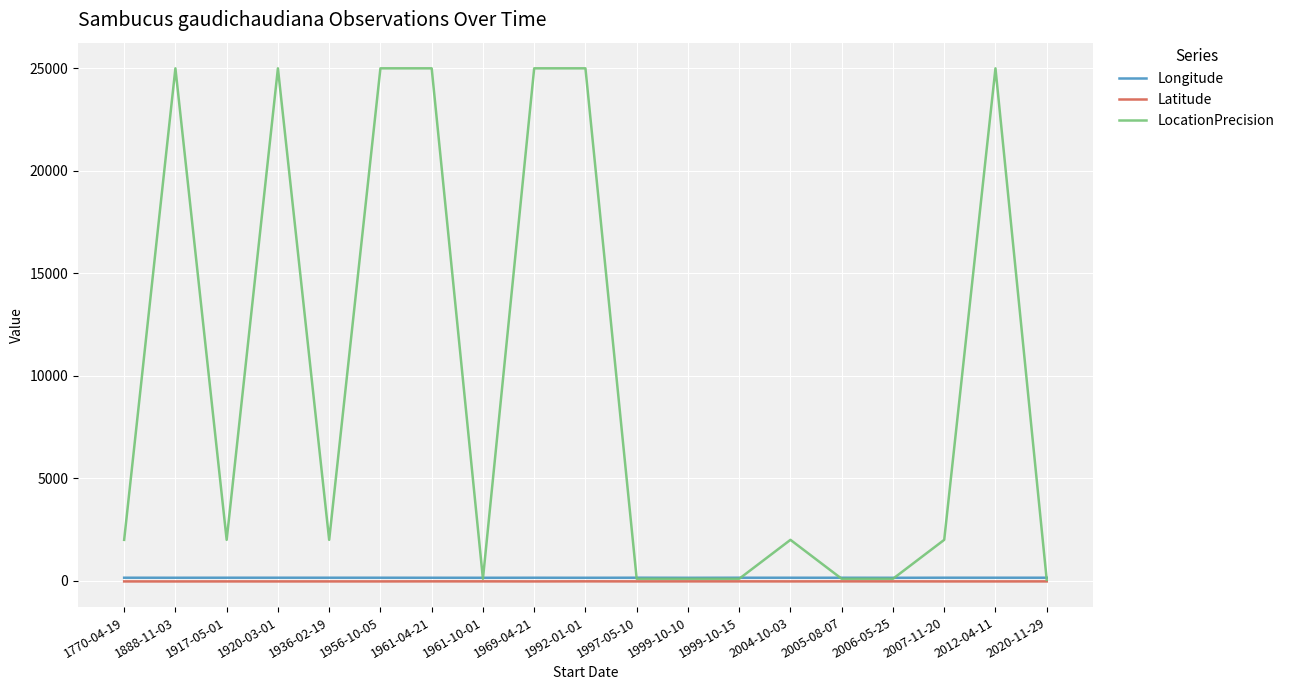

Which series has the largest range (max minus min)?

LocationPrecision